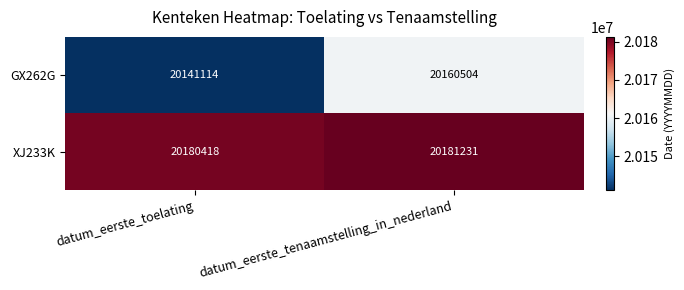

Which series has the largest total across all categories?

XJ233K